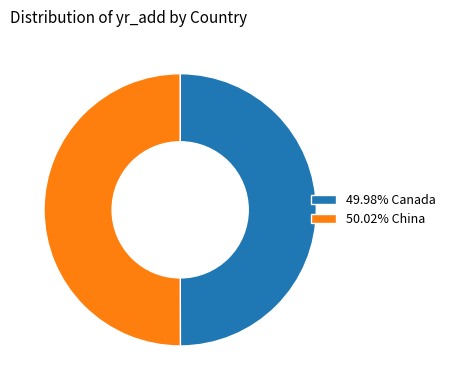

Approximately how many times larger is the value at 49.98% Canada compared to 50.02% China?

1.0